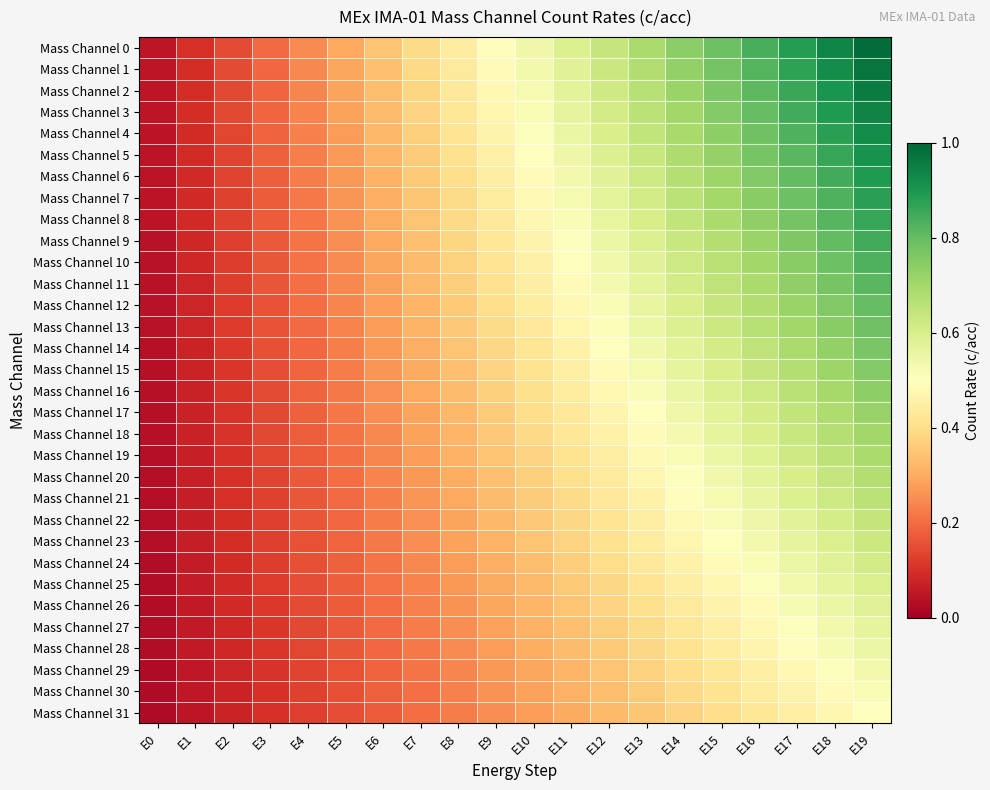

What is the greatest value displayed?

1.0